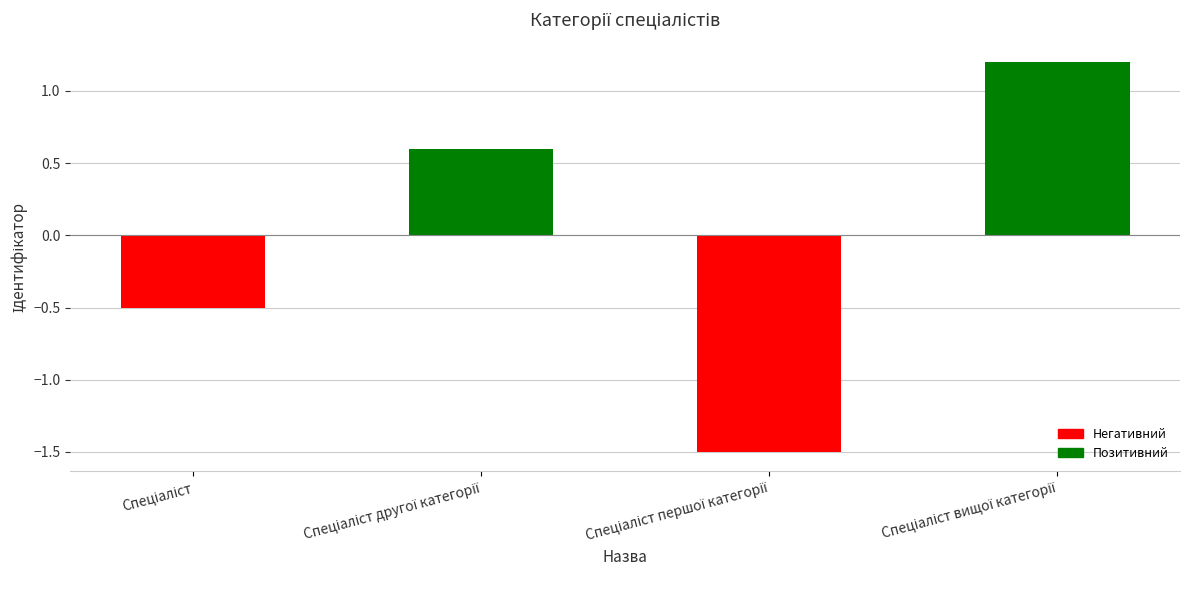

What is the value of the 4th bar from the left?

1.2